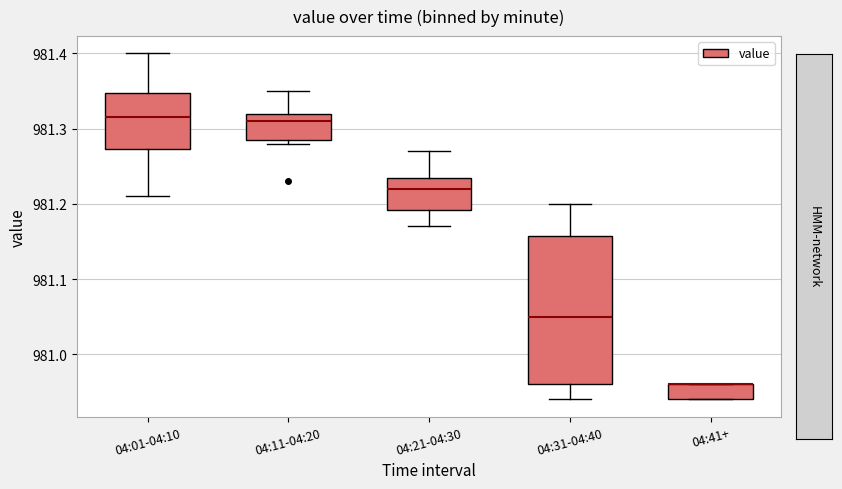

Reading left to right, read every box against the y-axis: the position of its median line, the range the box covers, and the ends of its whiskers. The values are not printed on the chart, so give them approximately, as read against the axis.

04:01-04:10: median 981.32, box 981.27 to 981.35, whiskers 981.21 to 981.40
04:11-04:20: median 981.31, box 981.29 to 981.32, whiskers 981.28 to 981.35
04:21-04:30: median 981.22, box 981.19 to 981.24, whiskers 981.17 to 981.27
04:31-04:40: median 981.05, box 980.96 to 981.16, whiskers 980.94 to 981.20
04:41+: median 980.96 (drawn on the box's upper edge), box 980.94 to 980.96, whiskers 980.94 to 980.96